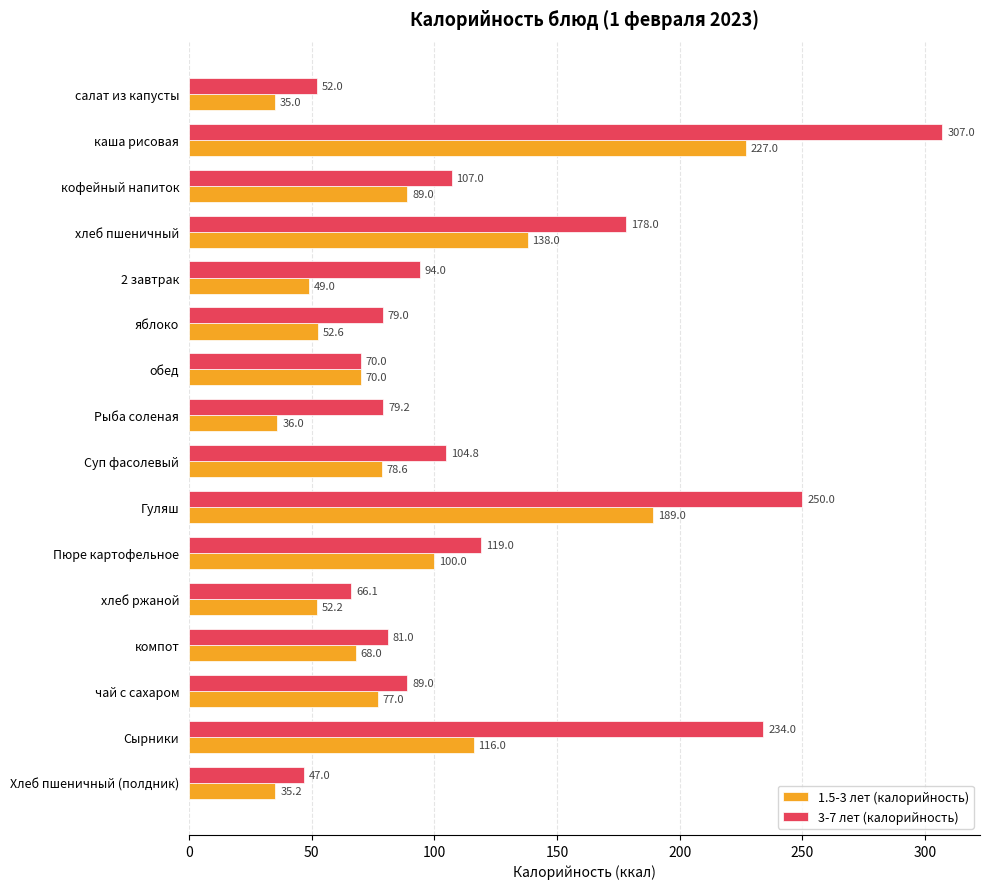

What is the maximum value for 3-7 лет (калорийность)?

307.0